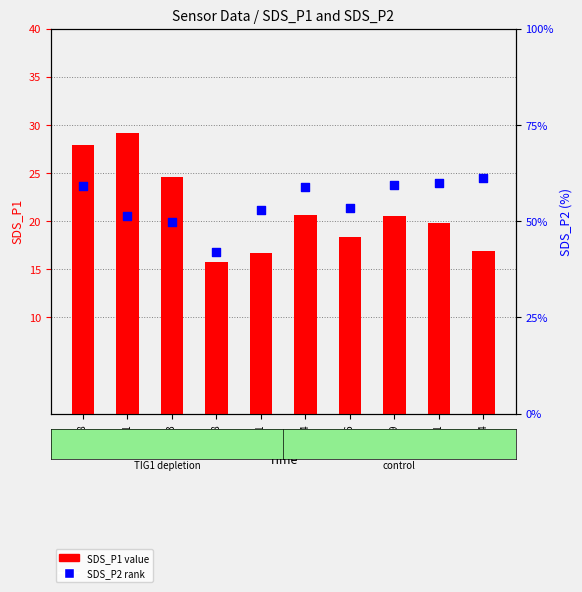

At which category is the sum across all series the highest?

00:41